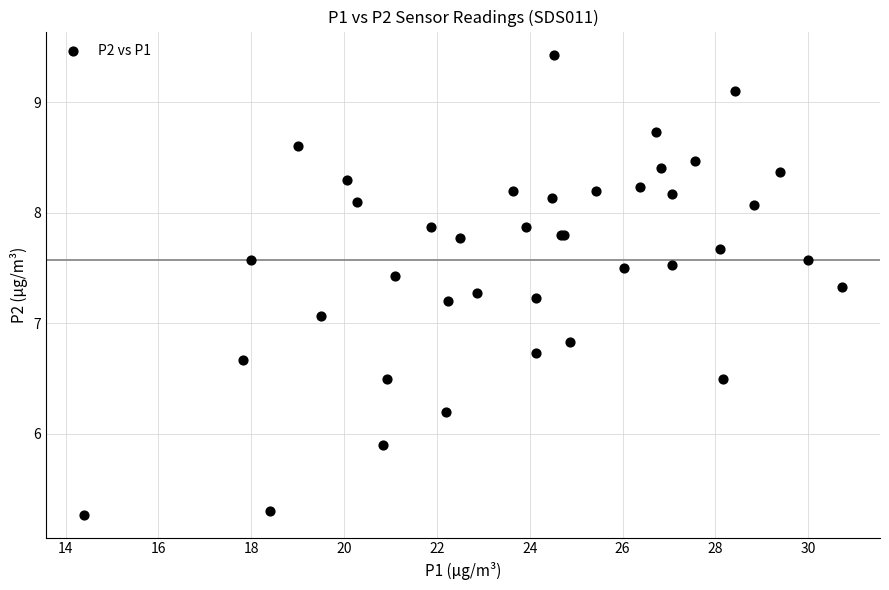

What Y value in the scatter plot is closest to 7?

7.1